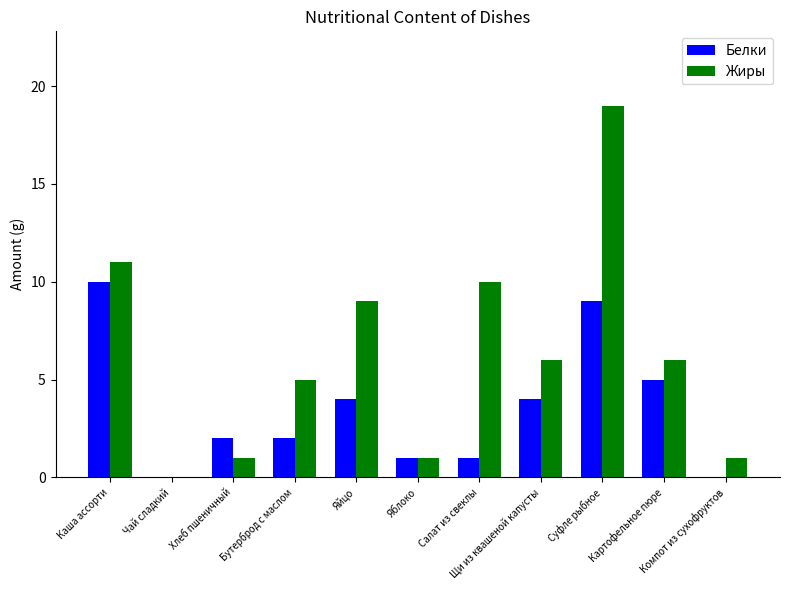

How many series are shown in this chart?

2